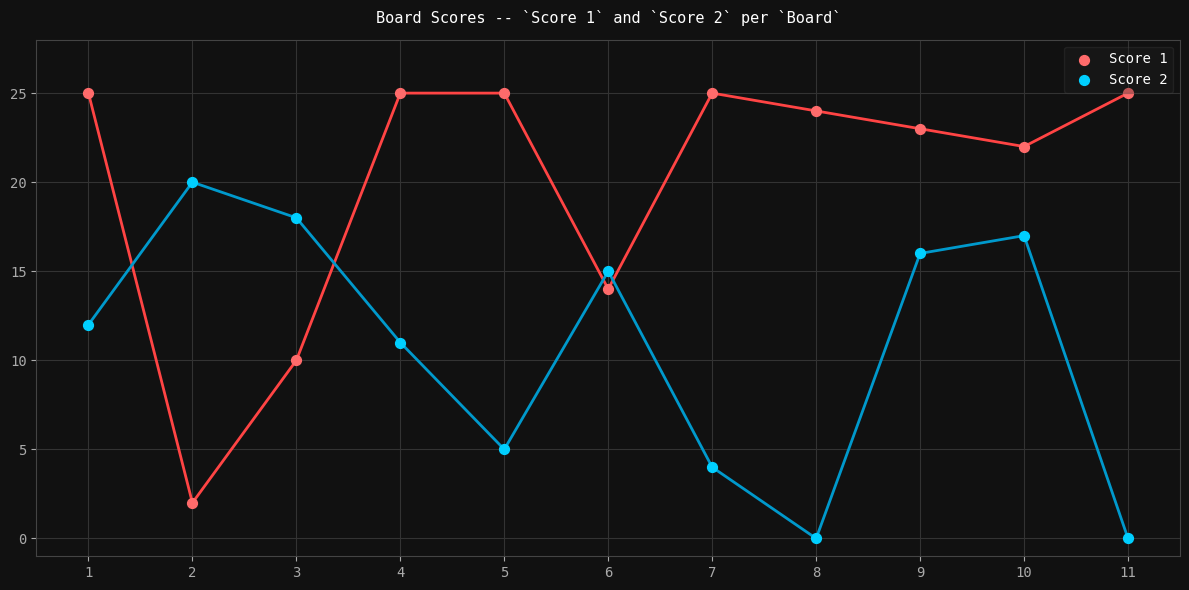

What are all the series names shown in the legend?

Score 1, Score 2